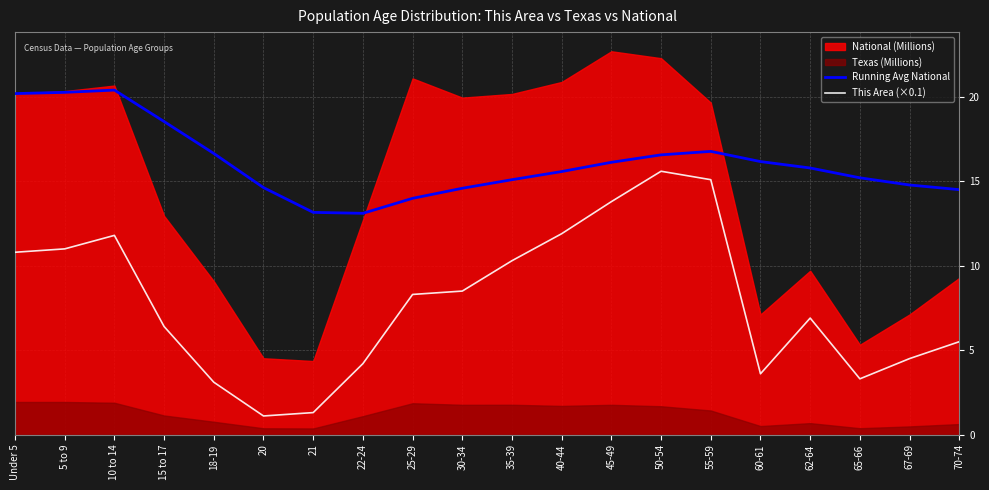

What is the difference between the maximum and minimum values in the This Area (×0.1) series?

14.5